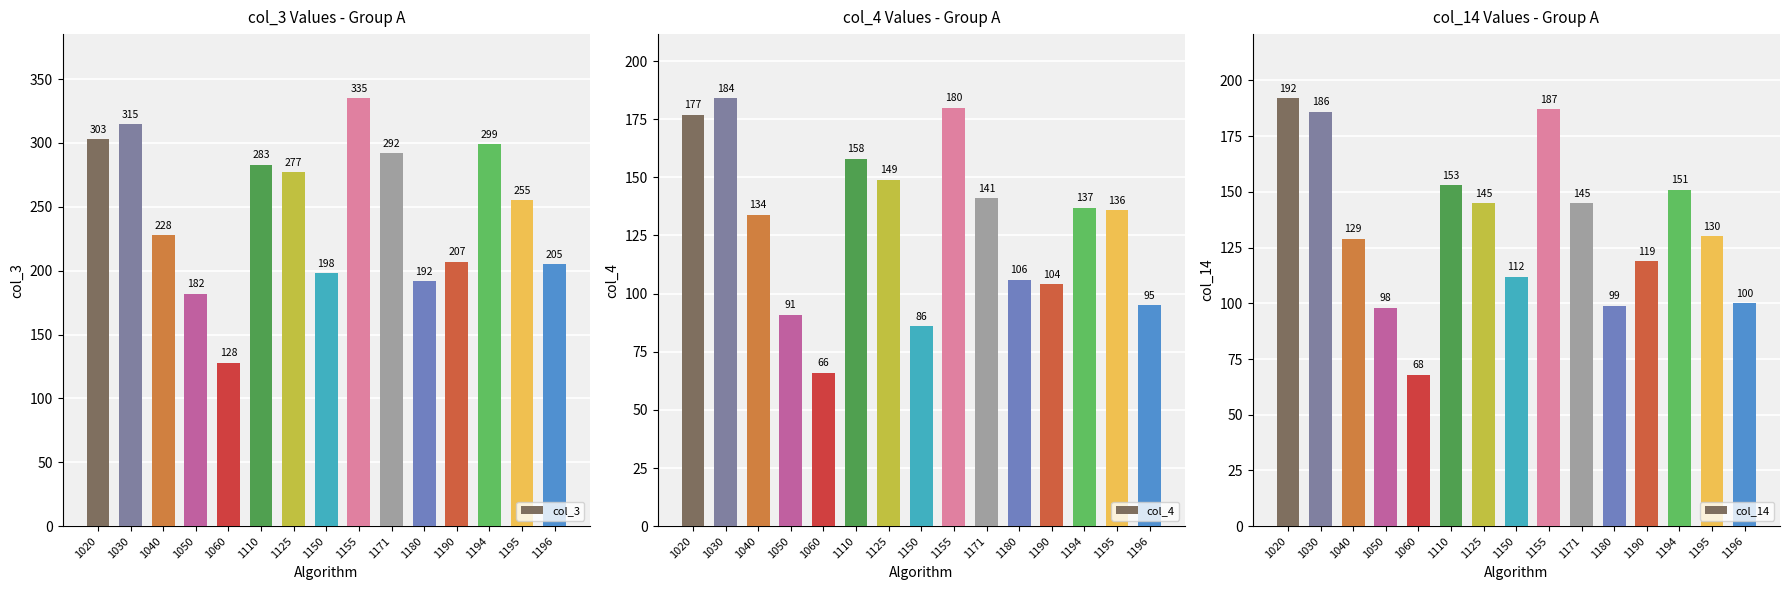

What is the total value across all series at 1190?

430